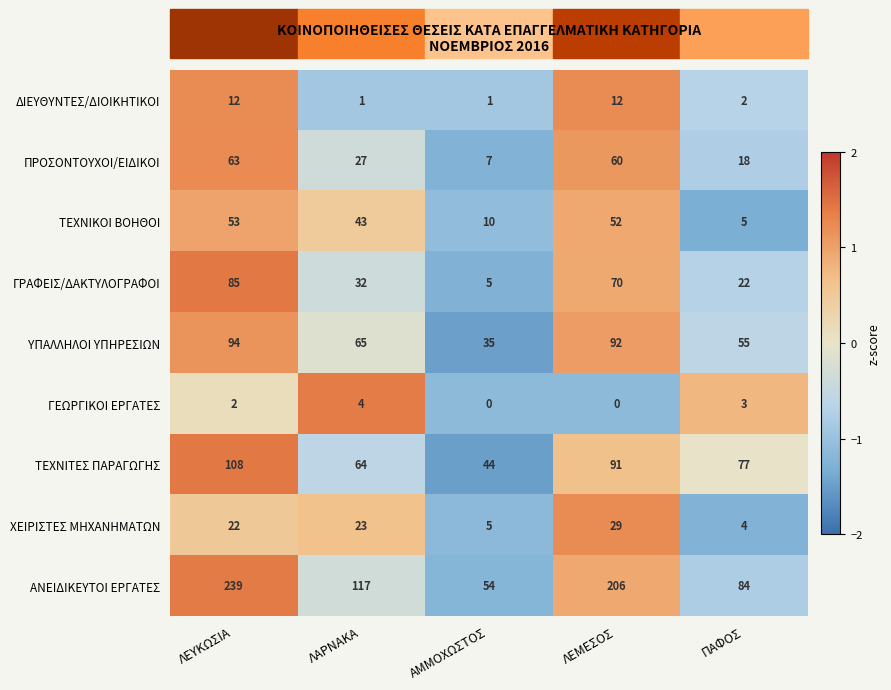

What is the sum of the ΑΝΕΙΔΙΚΕΥΤΟΙ ΕΡΓΑΤΕΣ values at ΛΕΜΕΣΟΣ and ΛΑΡΝΑΚΑ?

323